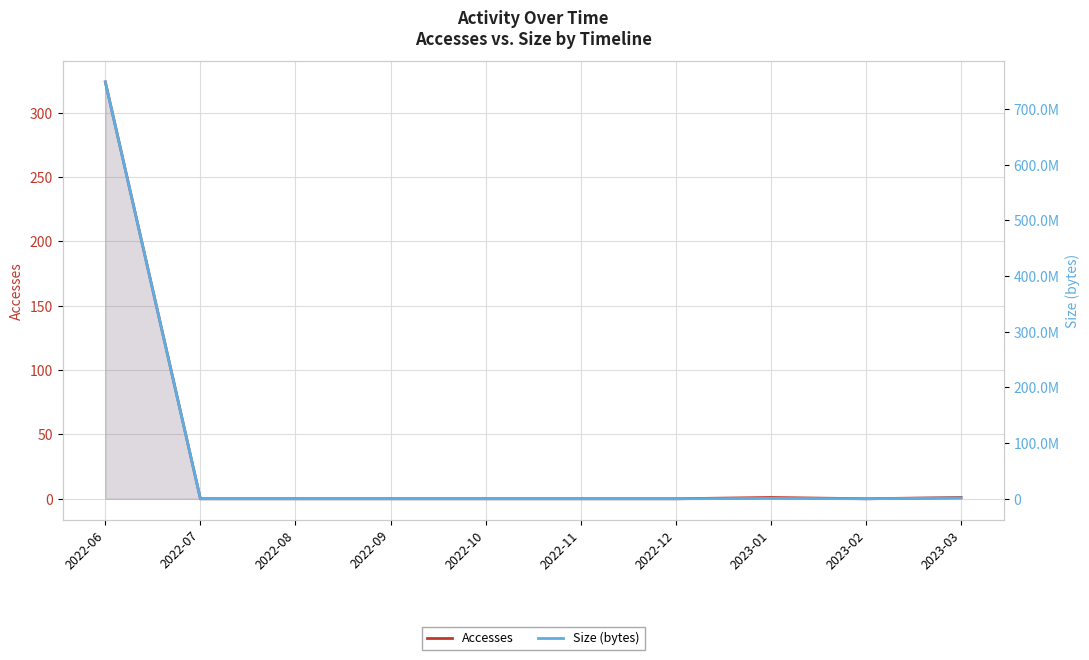

What is the spread (max minus min) of values at 2023-03?

1388692